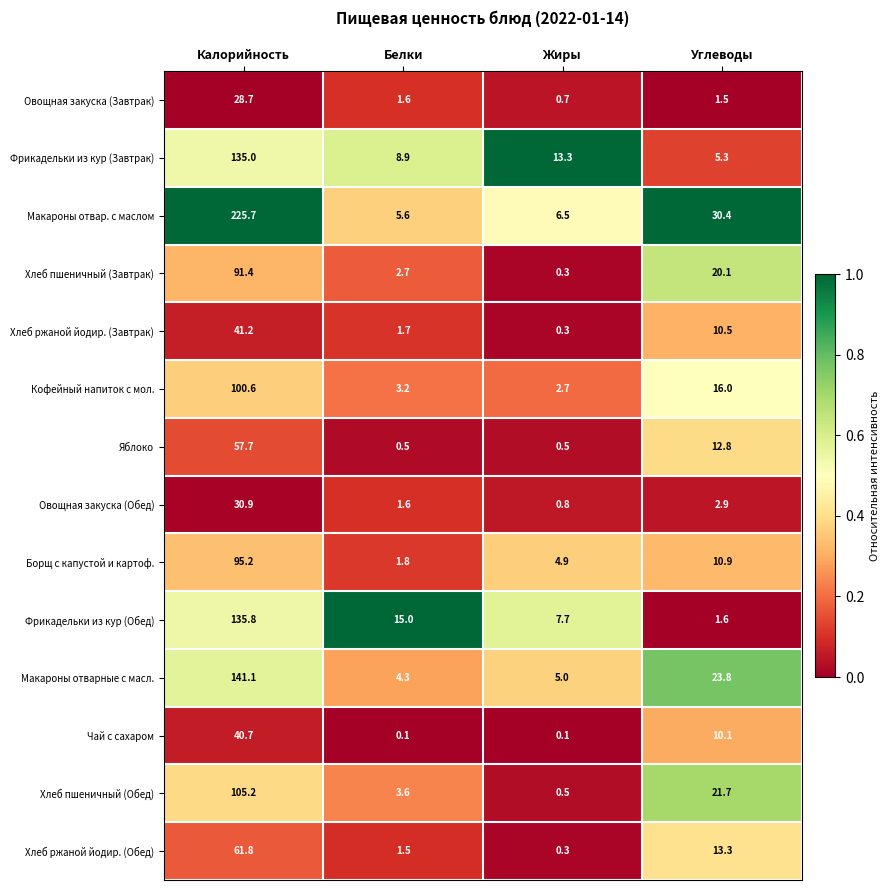

What is the difference between the maximum and minimum values in the Макароны отвар. с маслом series?

220.1